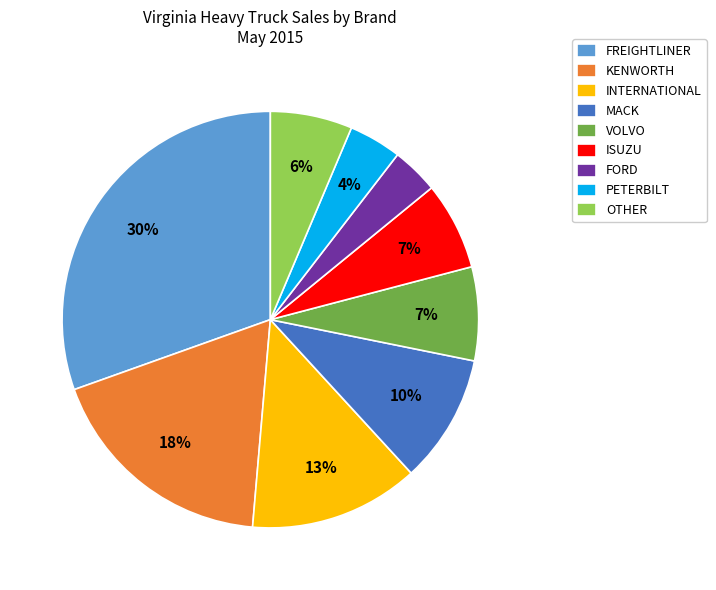

Which category has the biggest portion of the pie?

FREIGHTLINER